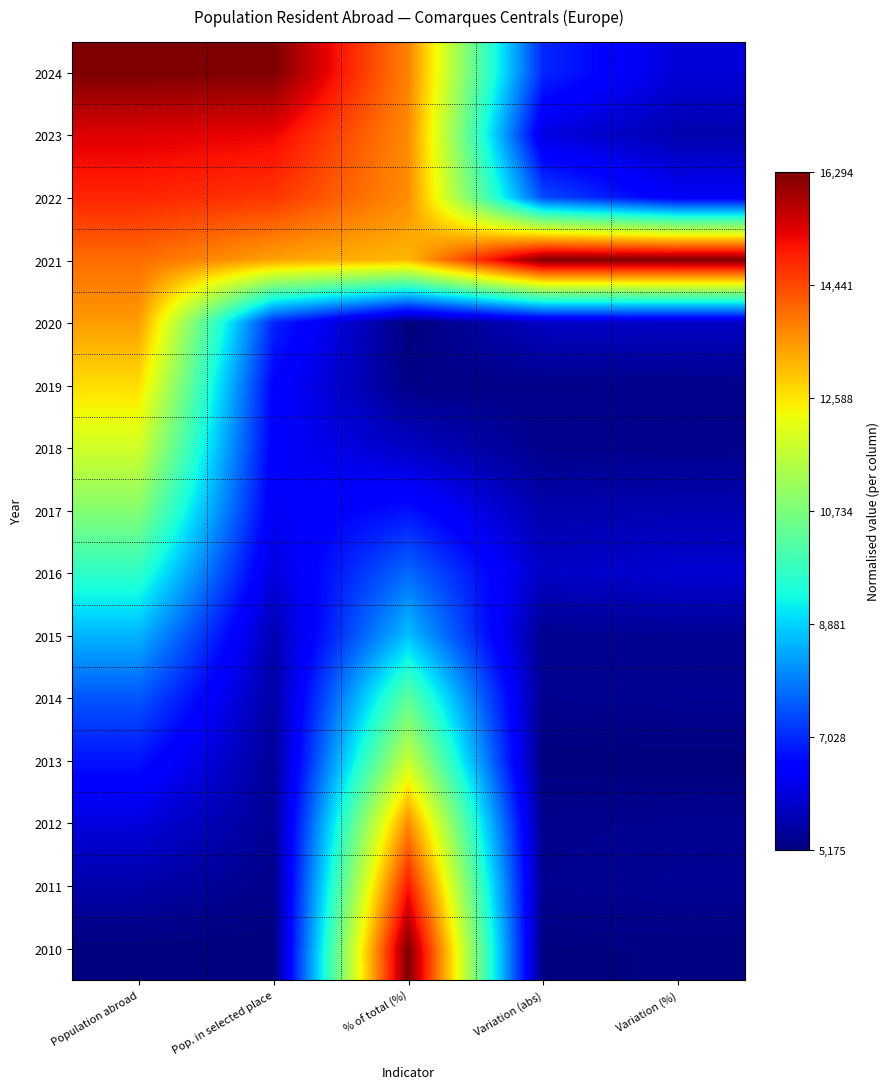

At which category is the sum across all series the highest?

% of total (%)